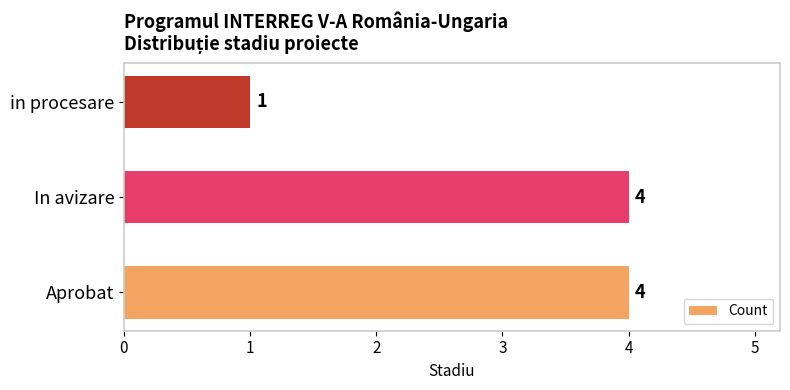

Which category has the lowest value across all series?

in procesare